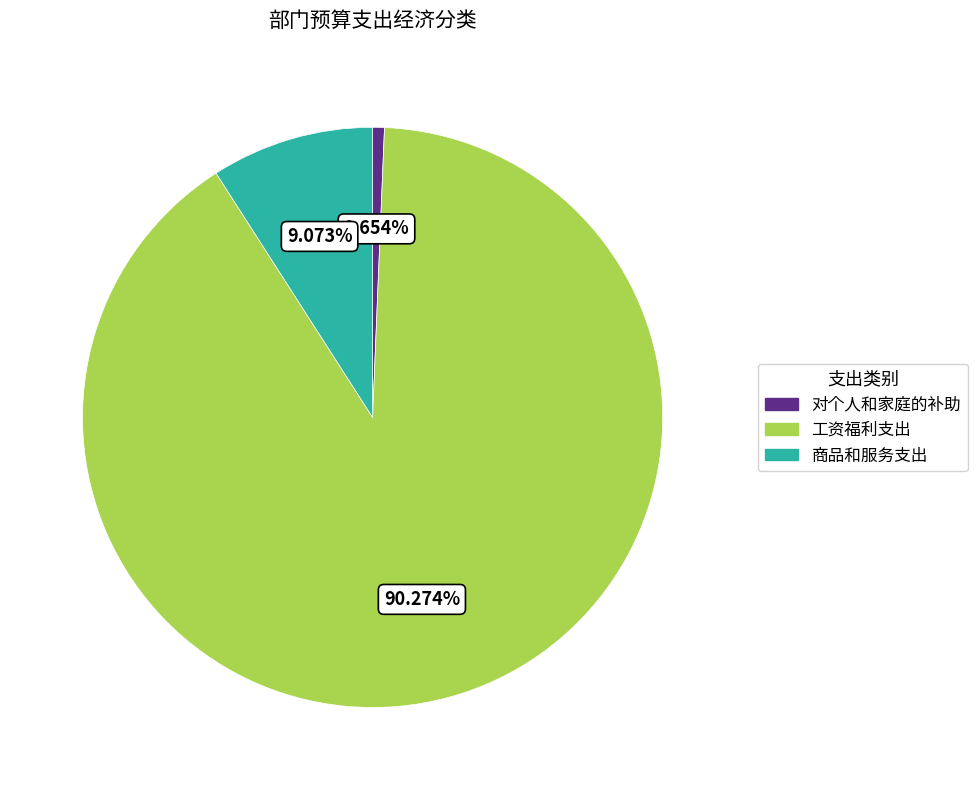

What is the majority slice?

工资福利支出